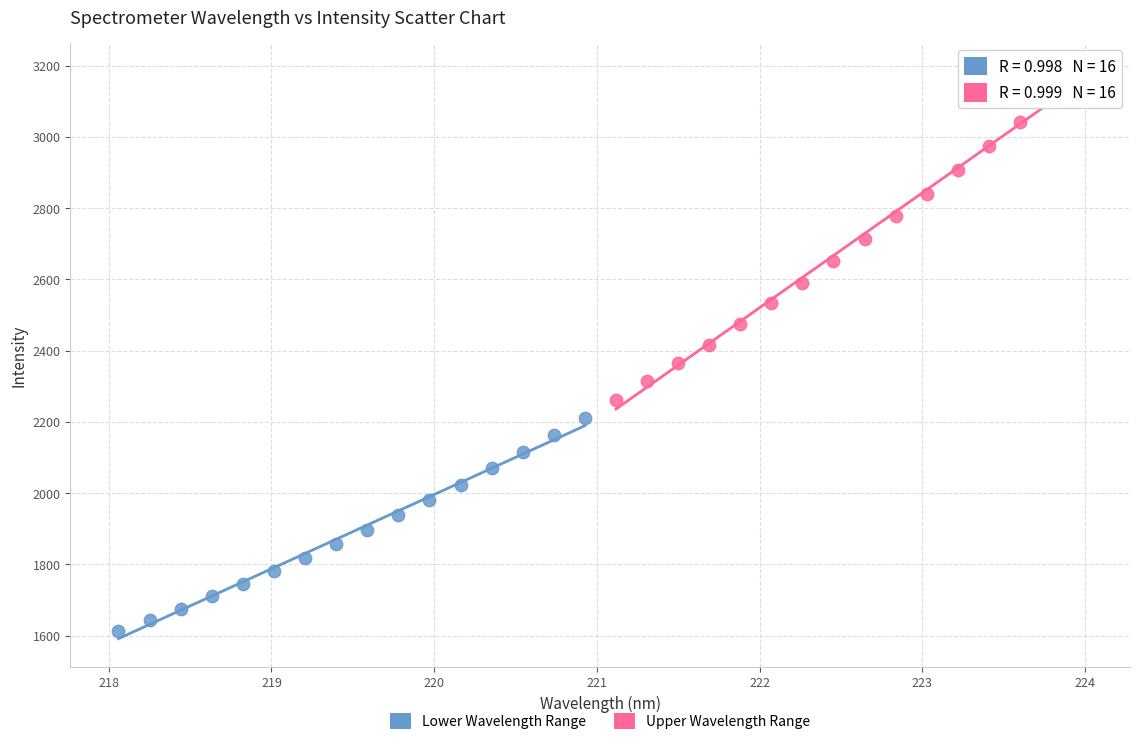

Which series has the widest spread of Y values?

Upper Wavelength Range